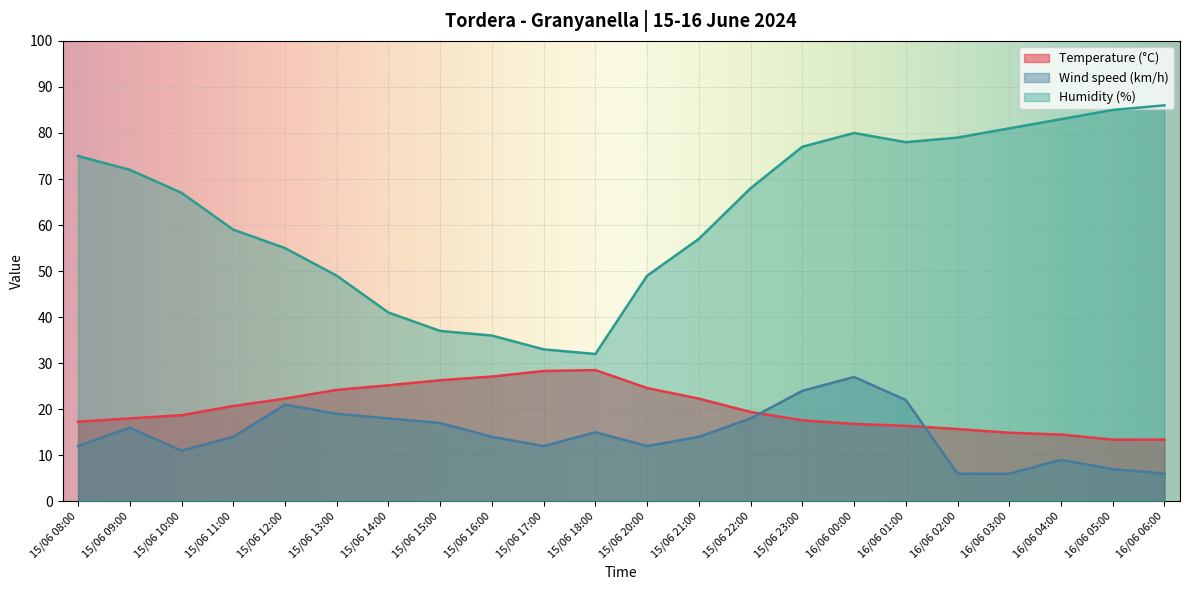

What is the label of the 10th point from the left?

15/06 17:00